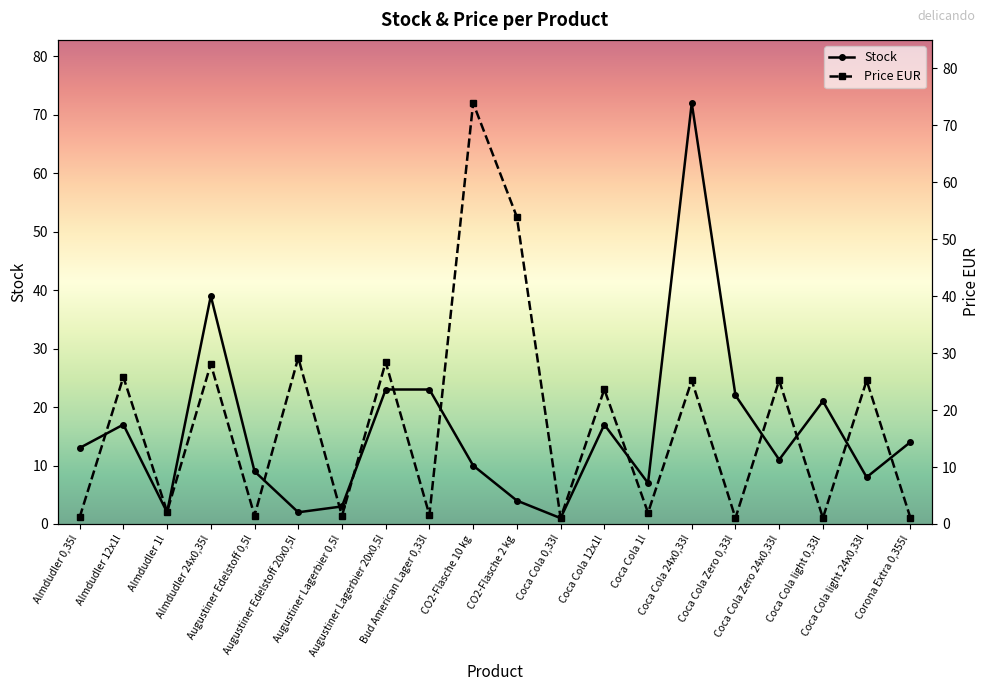

Between Almdudler 1l and Coca Cola Zero 0,33l, which series saw the biggest shift?

Stock